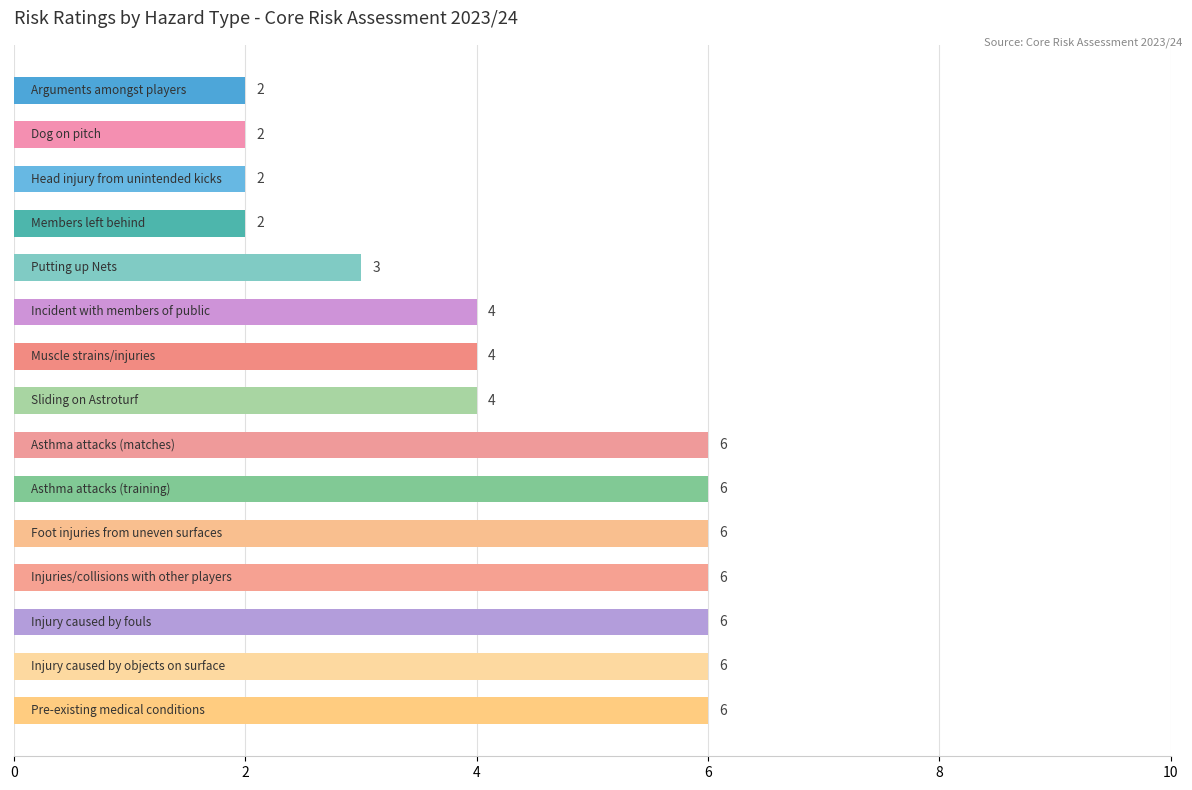

What is the sum of all values?

65